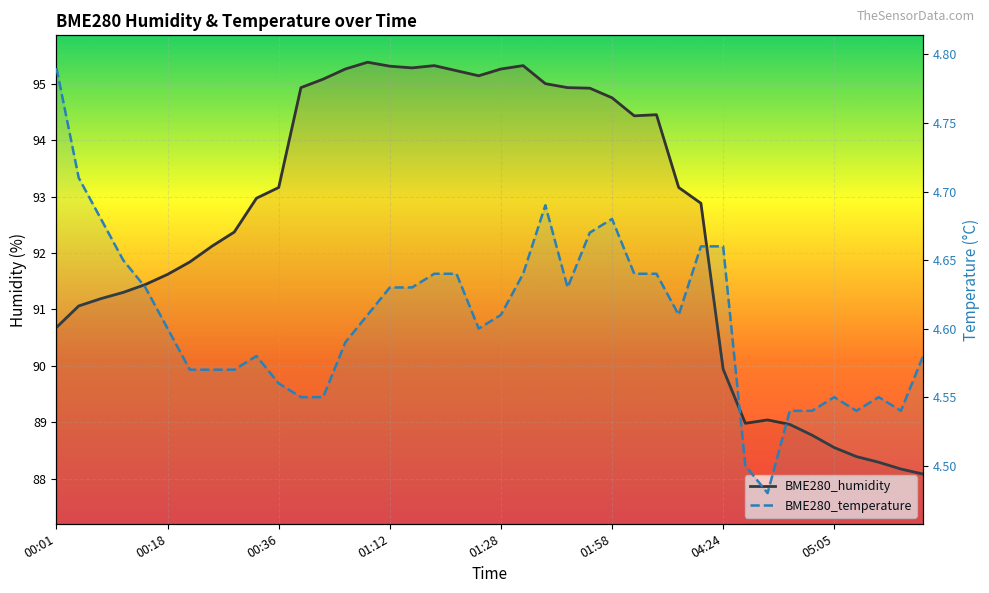

Read the BME280_humidity value at 38.

88.2